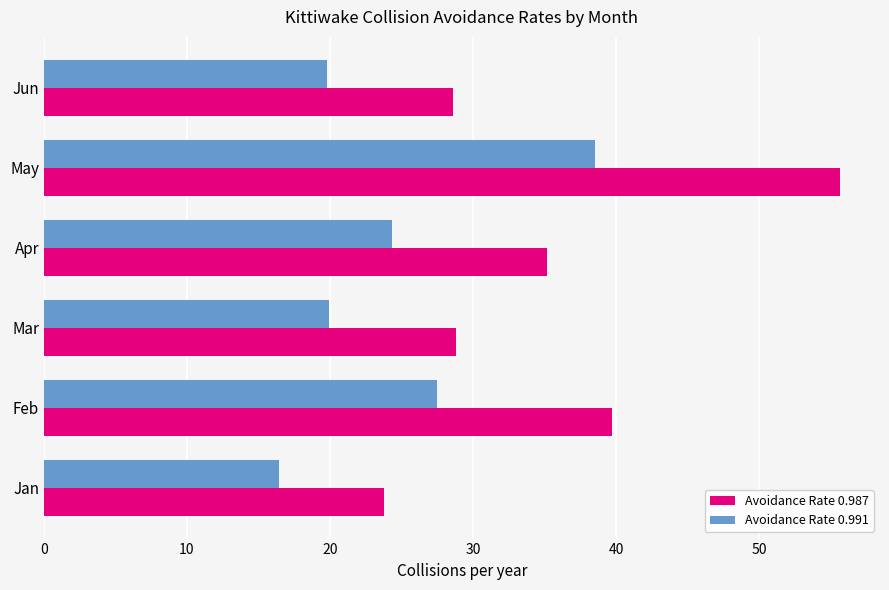

Rank the series by their maximum value, from lowest to highest.

Avoidance Rate 0.991, Avoidance Rate 0.987